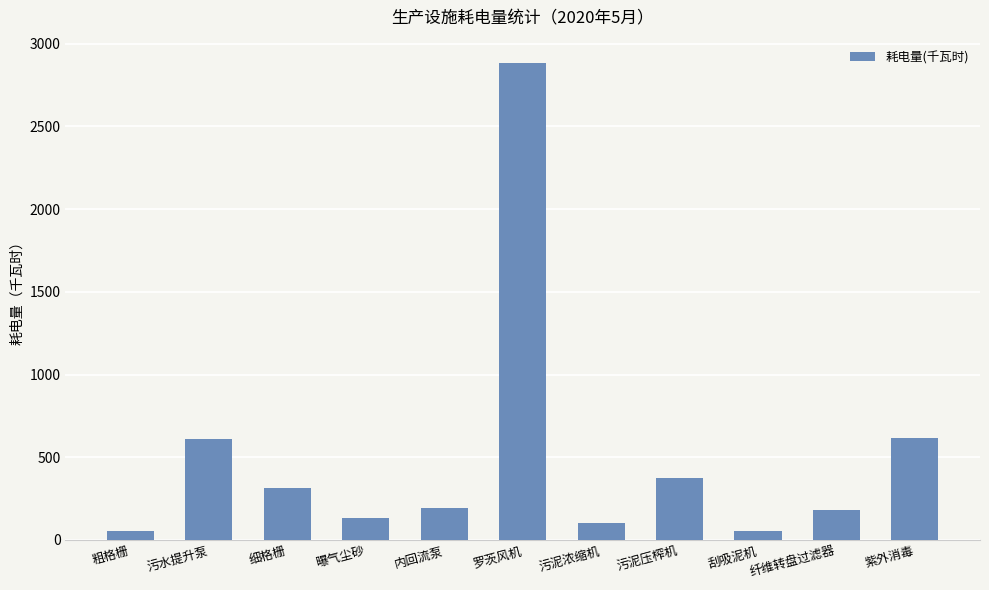

At which label does the data first exceed 192?

污水提升泵